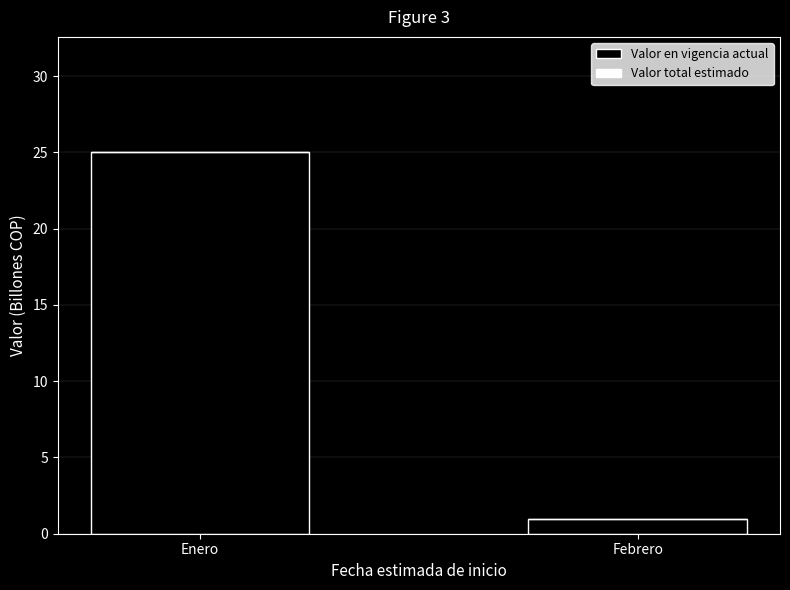

Which category has the highest value across all series?

Enero